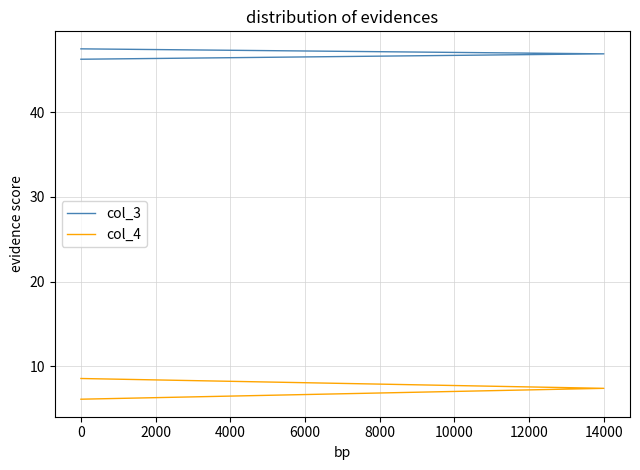

The value of col_3 at 0 is 24.9. True or false?

False